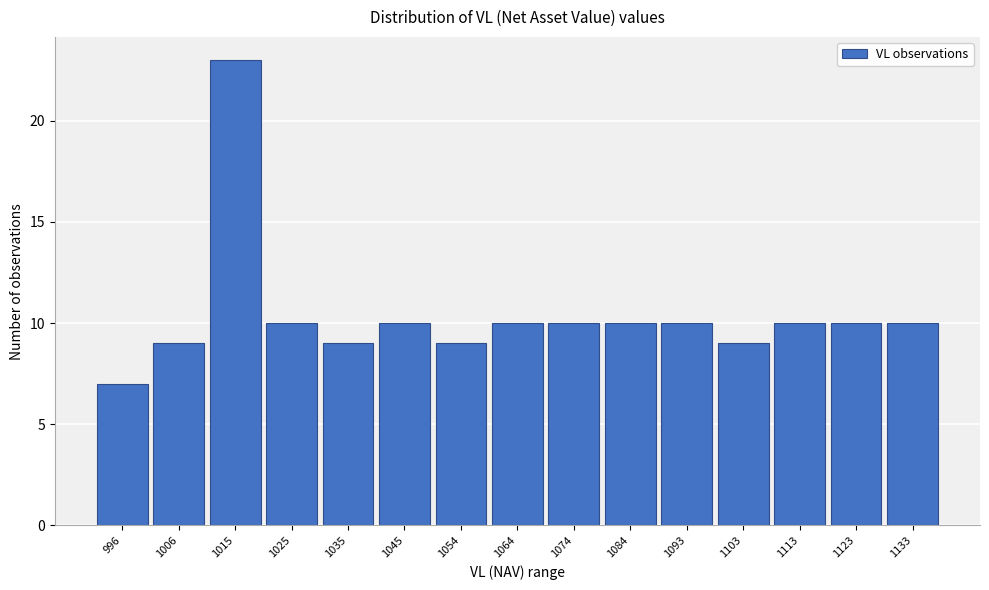

Reading right to left, what are all the values shown in this chart?

10	10	10	9	10	10	10	10	9	10	9	10	23	9	7